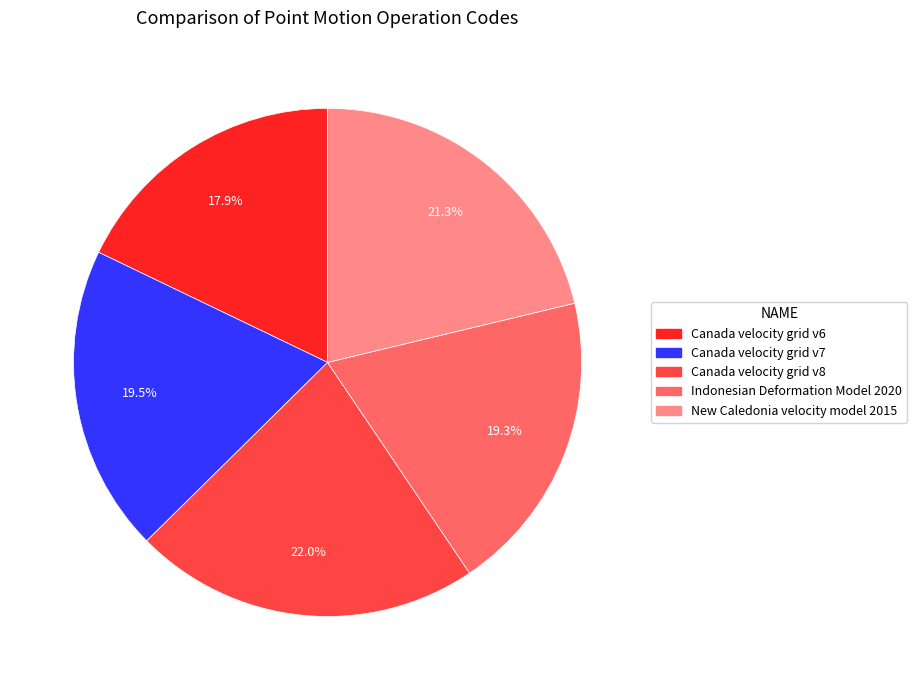

To the nearest percent, what percentage of the pie is New Caledonia velocity model 2015?

21%